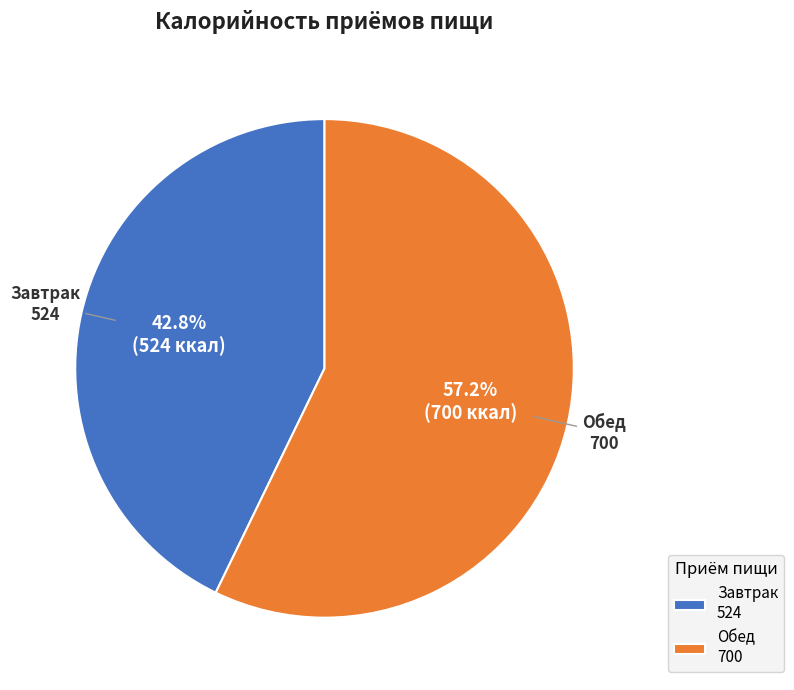

What is the total percentage of Обед and Завтрак?

100.0%